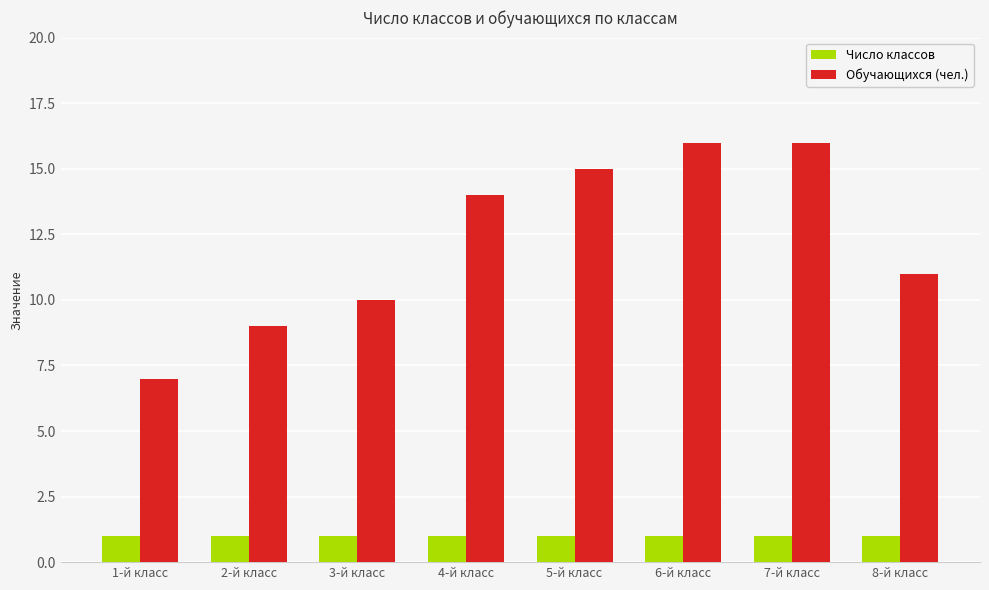

What is the label of the 7th bar from the left?

7-й класс